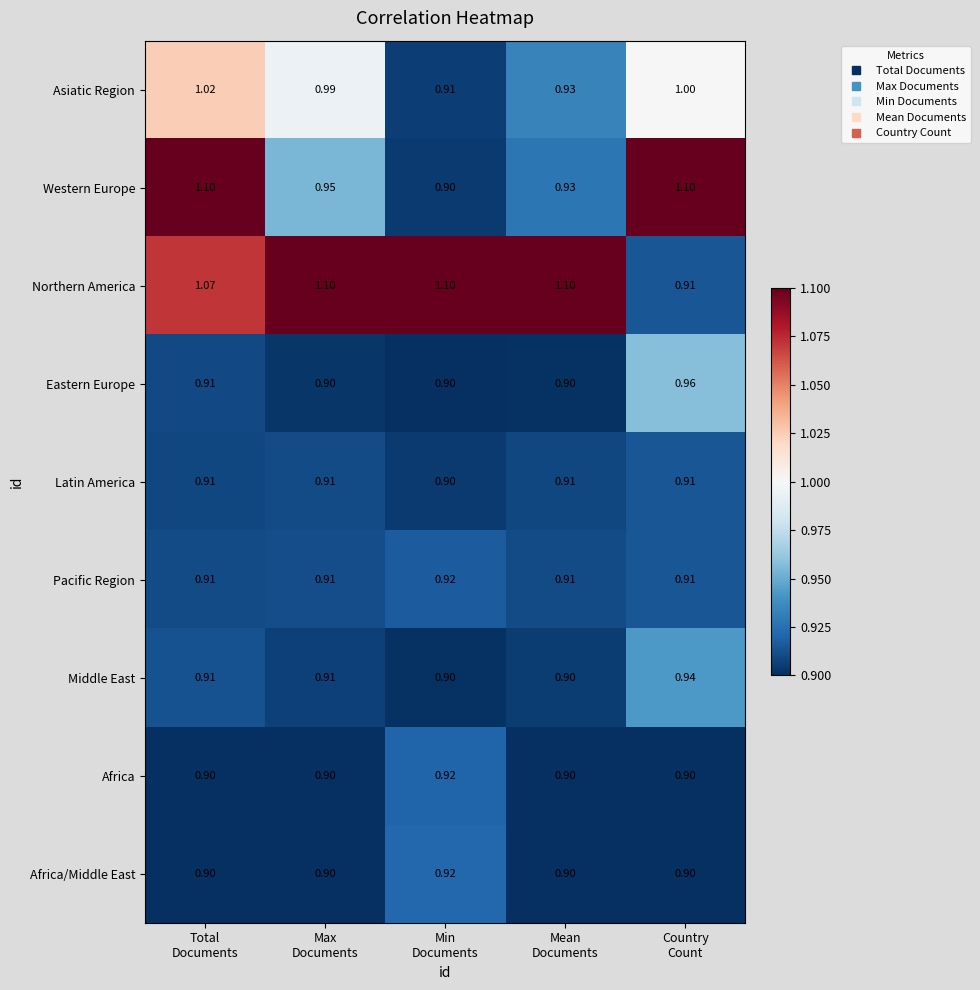

Which series has the largest total across all categories?

Northern America